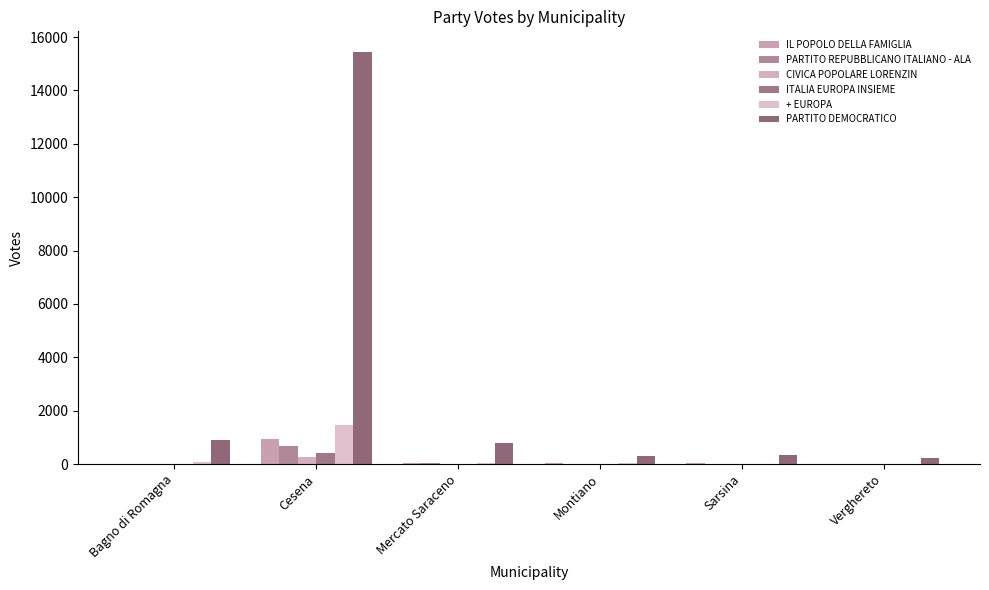

Where does the + EUROPA series first go above 53?

Bagno di Romagna